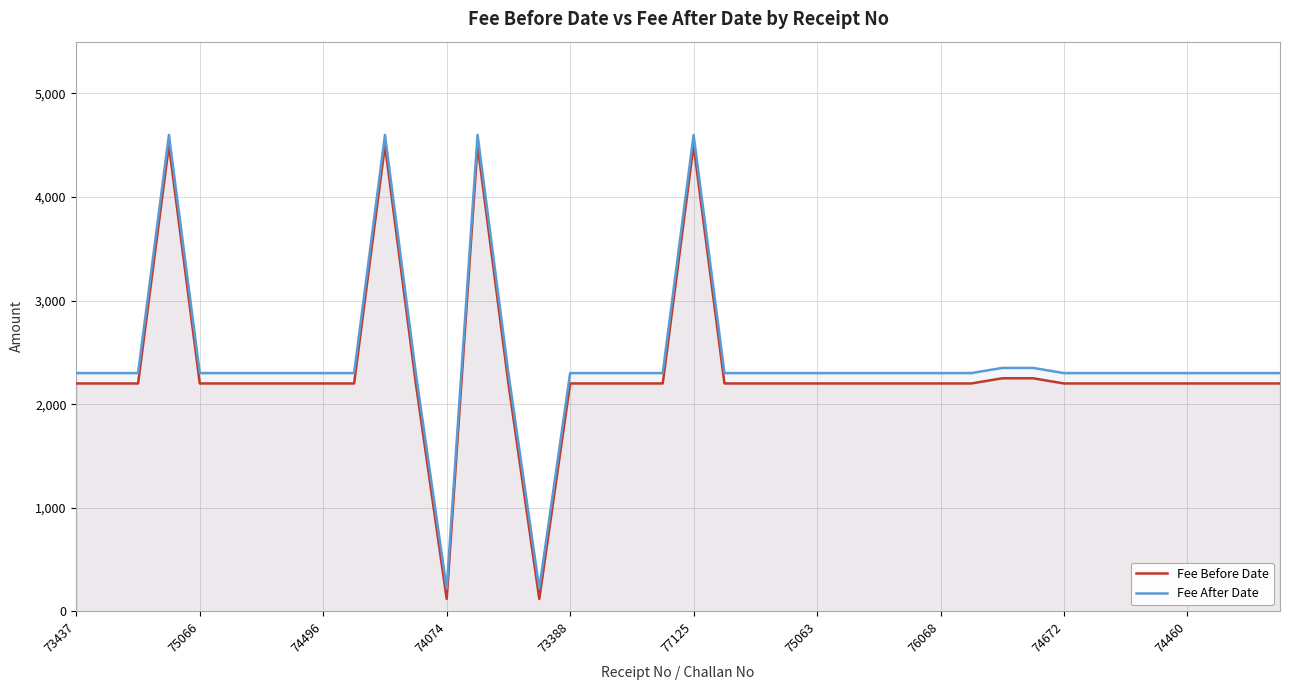

The value of Fee Before Date at 11 is 2200. True or false?

True